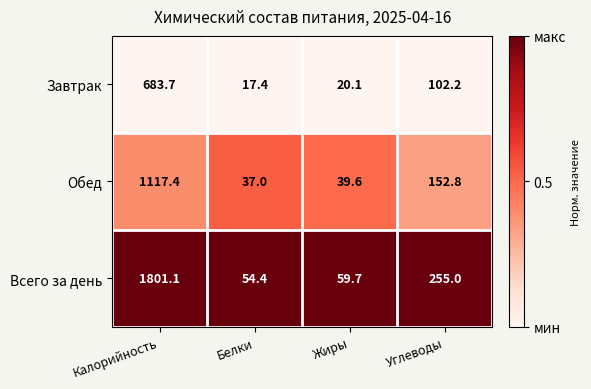

Reading right to left, list all the values displayed in this chart.

Завтрак: Углеводы=102.2	Жиры=20.1	Белки=17.4	Калорийность=683.7
Обед: Углеводы=152.8	Жиры=39.6	Белки=37.0	Калорийность=1117.4
Всего за день: Углеводы=255.0	Жиры=59.7	Белки=54.4	Калорийность=1801.1